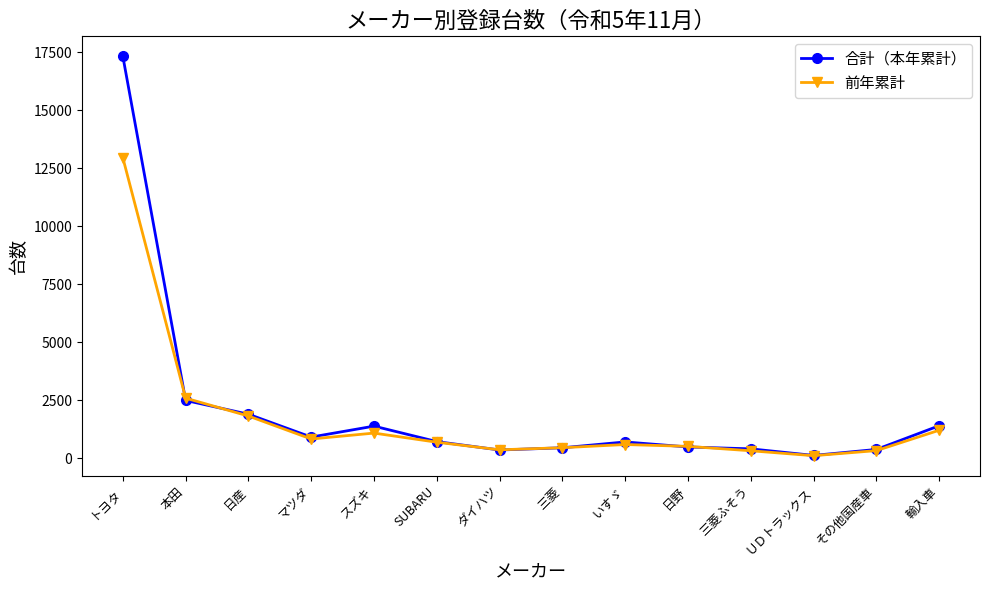

Rank the series by their maximum value, from highest to lowest.

合計（本年累計）, 前年累計